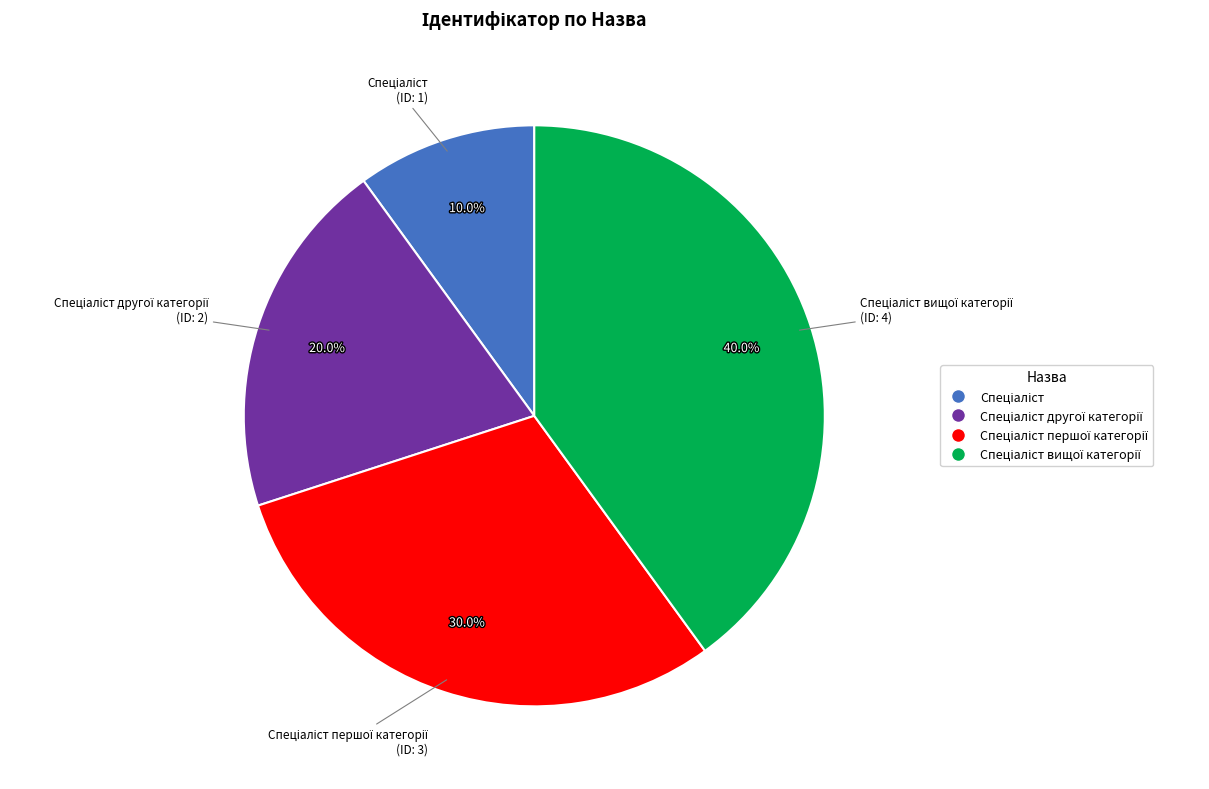

Is there any slice that represents more than half of the pie?

No